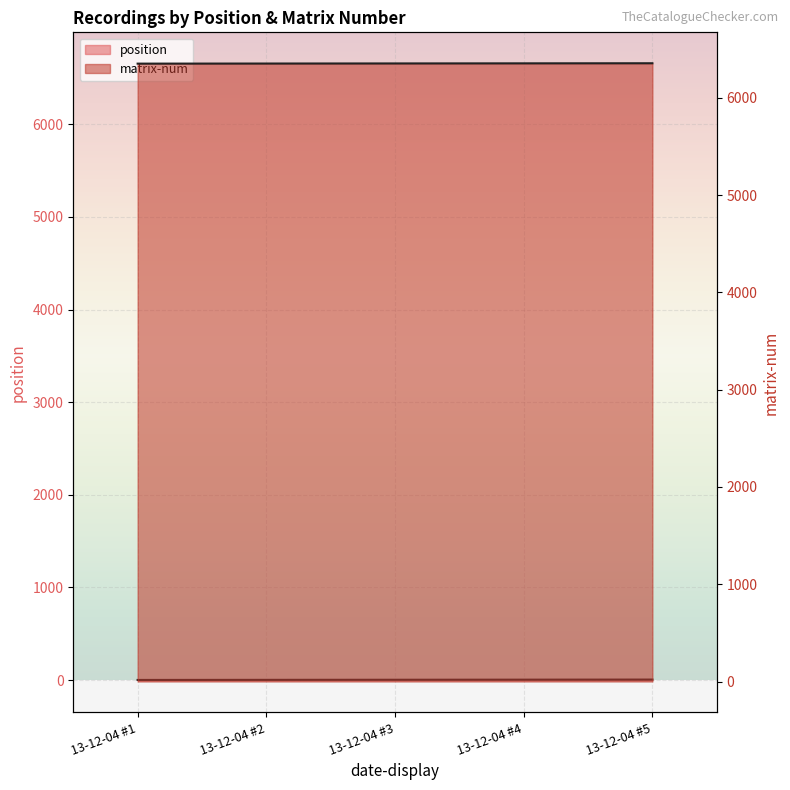

What is the value of the matrix-num point at the 5th from the left?

6357